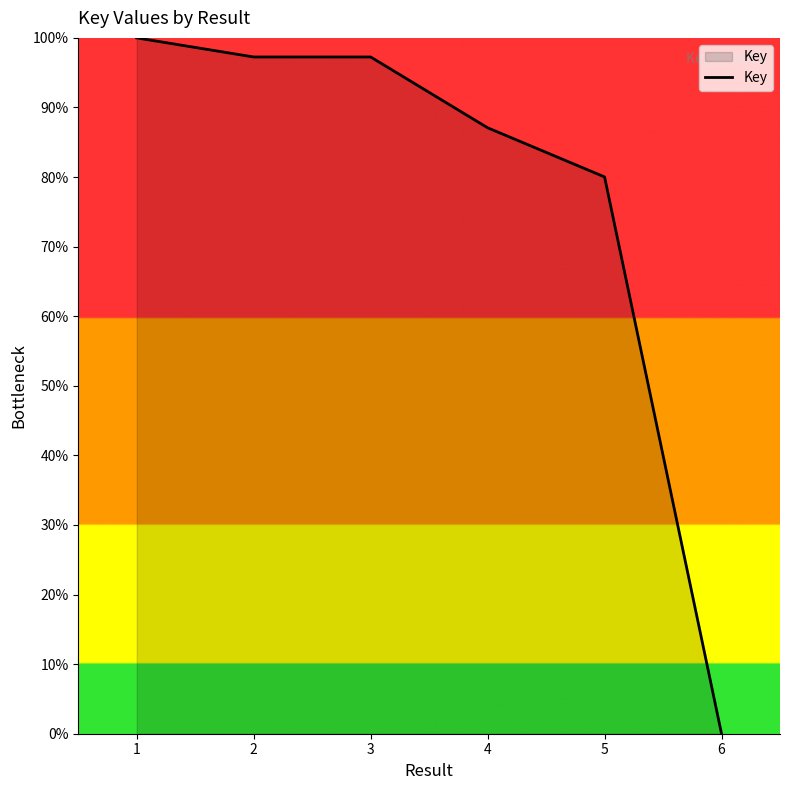

Is this an area chart (filled region under the line)?

No